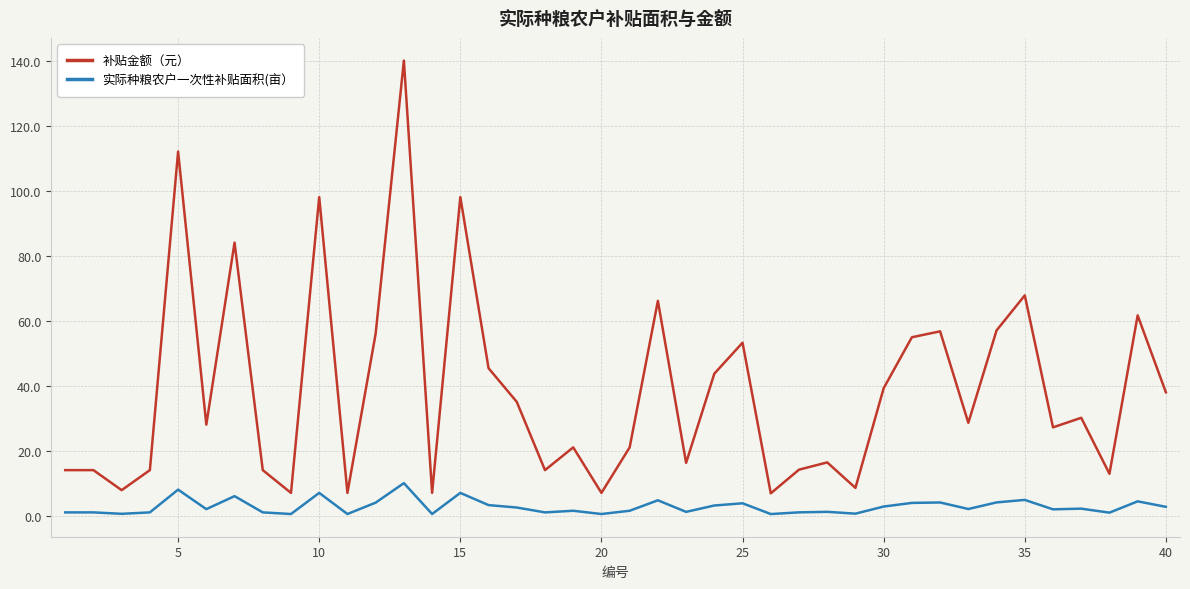

Which series has the largest total across all categories?

补贴金额（元）